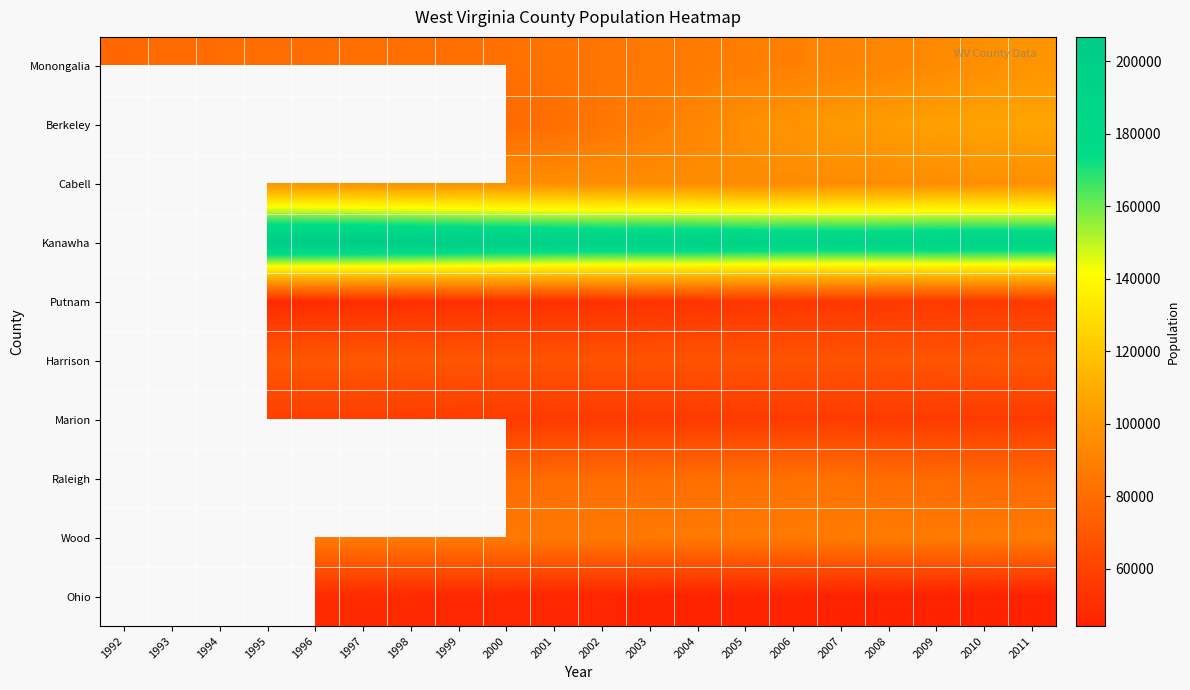

What is the spread (max minus min) of values at 2003?

150249.0